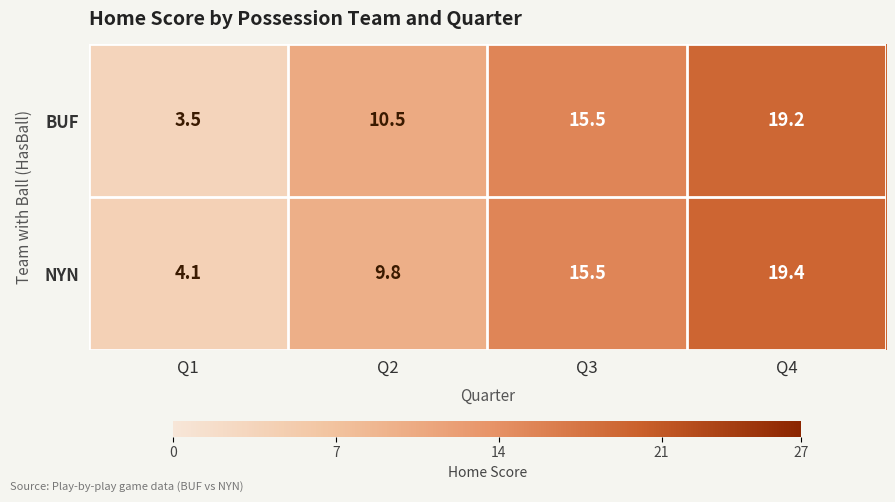

Where does the NYN series first go above 15?

Q3